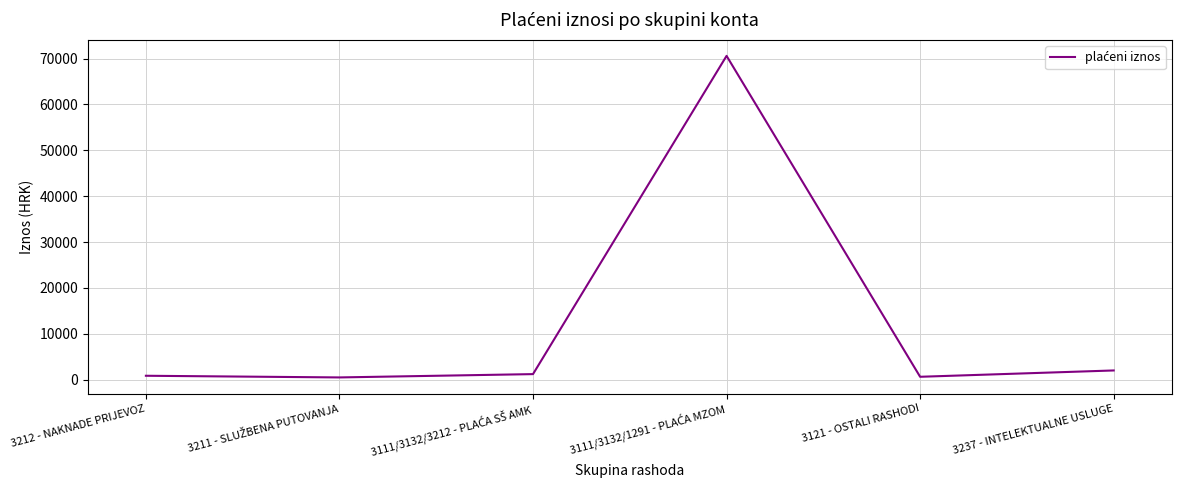

How many lines are shown in the chart?

1